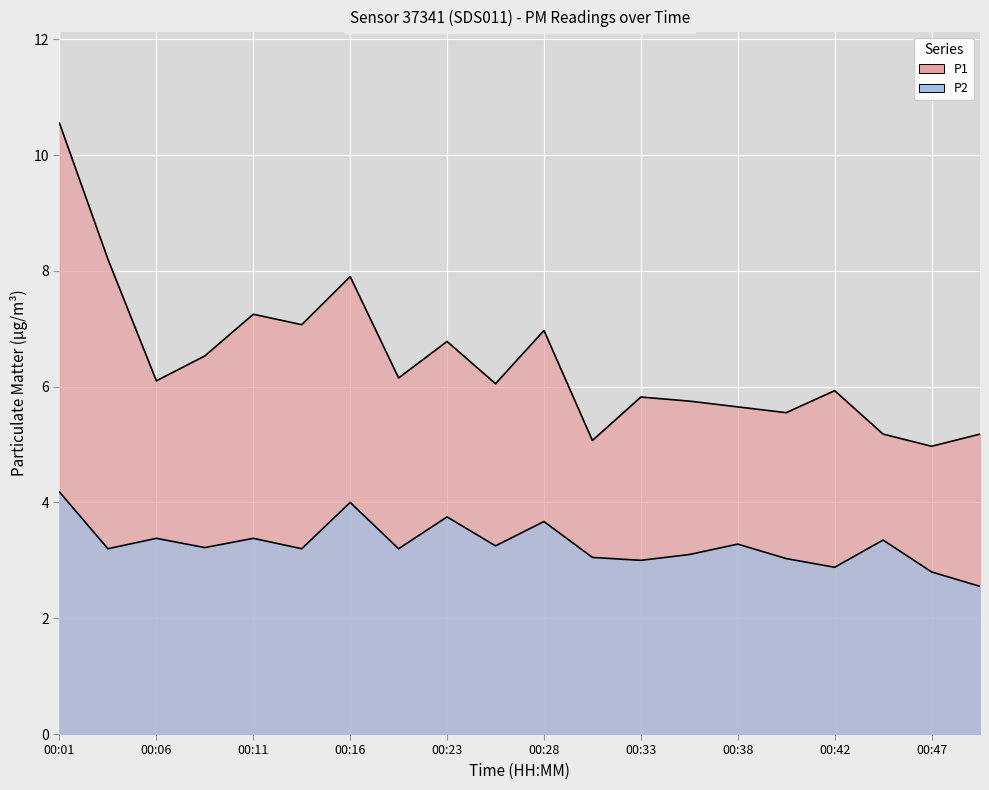

Between 00:01 and 00:18, which is larger?

00:01